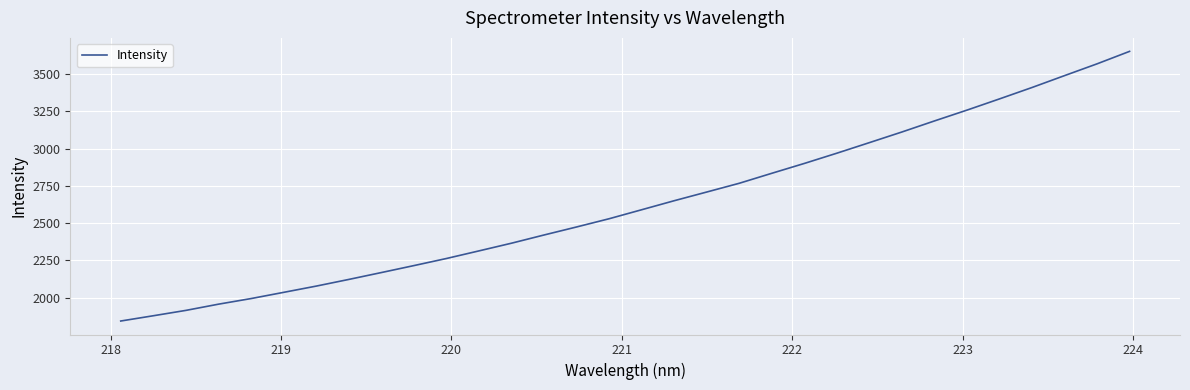

What is the difference between the maximum and minimum values?

1808.6